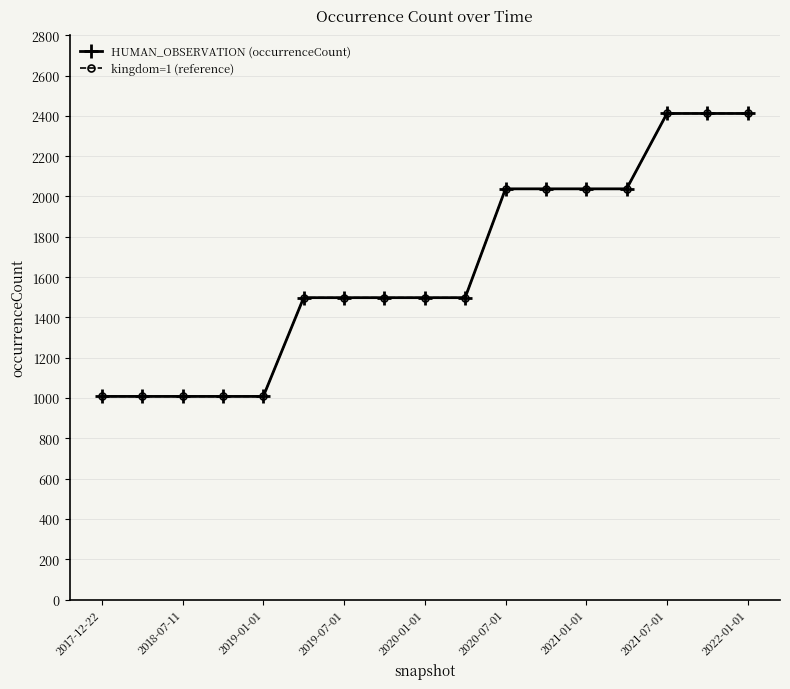

At how many categories does at least one series exceed 1500?

7